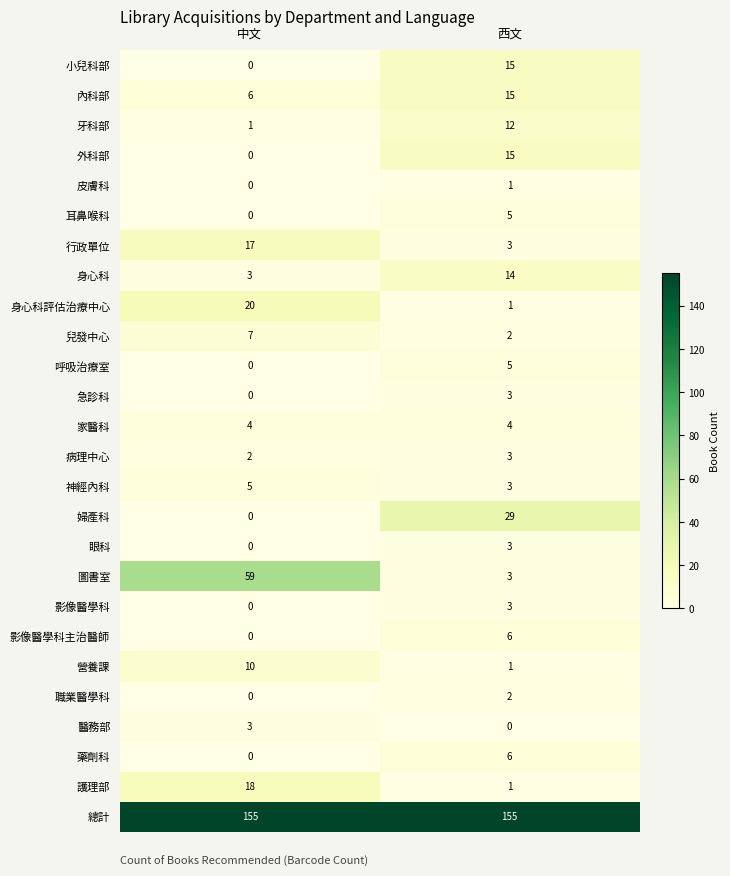

What is the difference between the highest and lowest values at 中文?

155